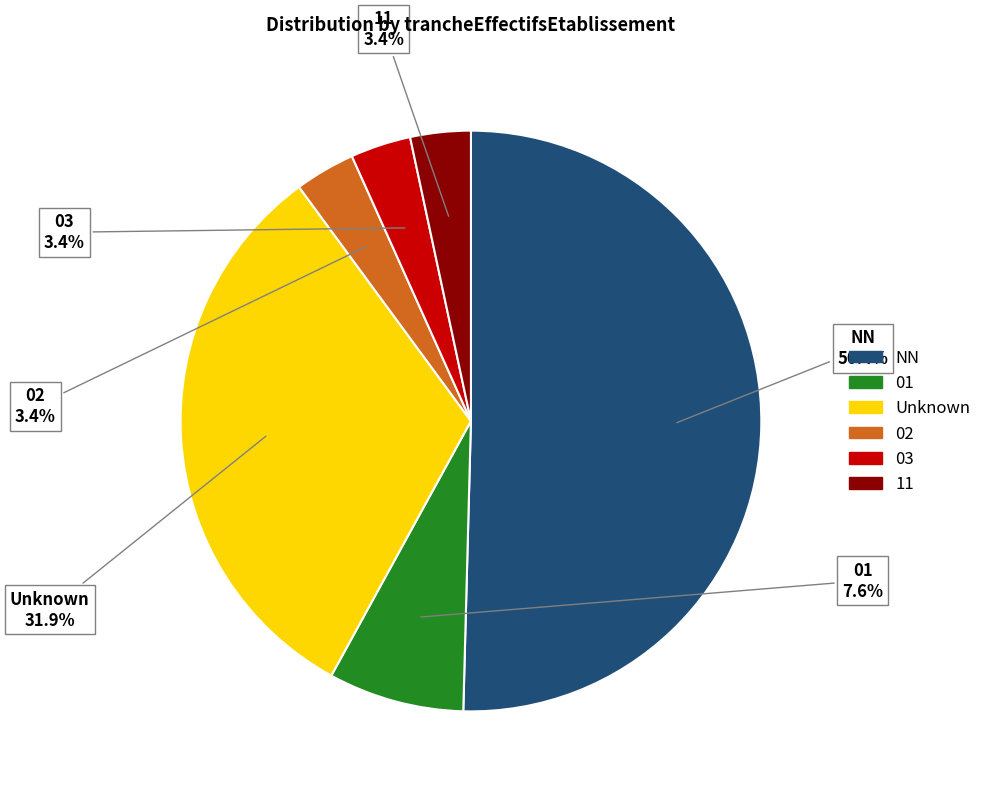

What is the majority slice?

NN